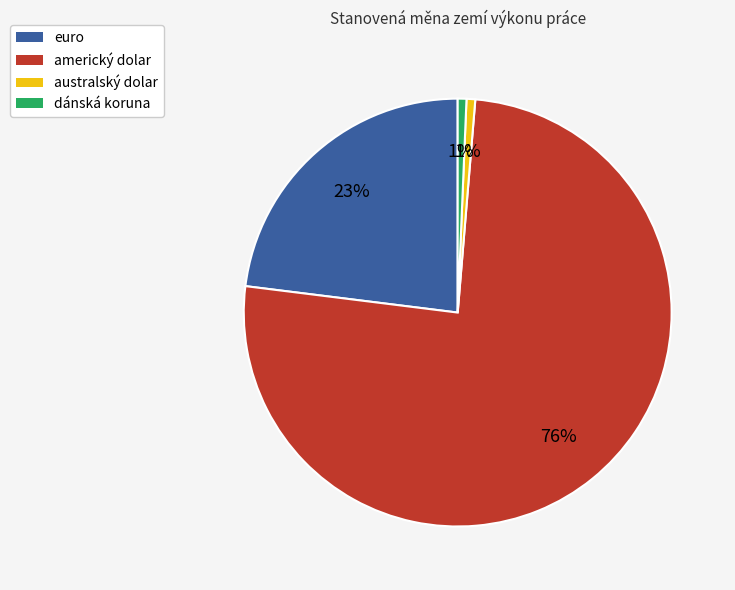

Which has a higher value, australský dolar or americký dolar?

americký dolar